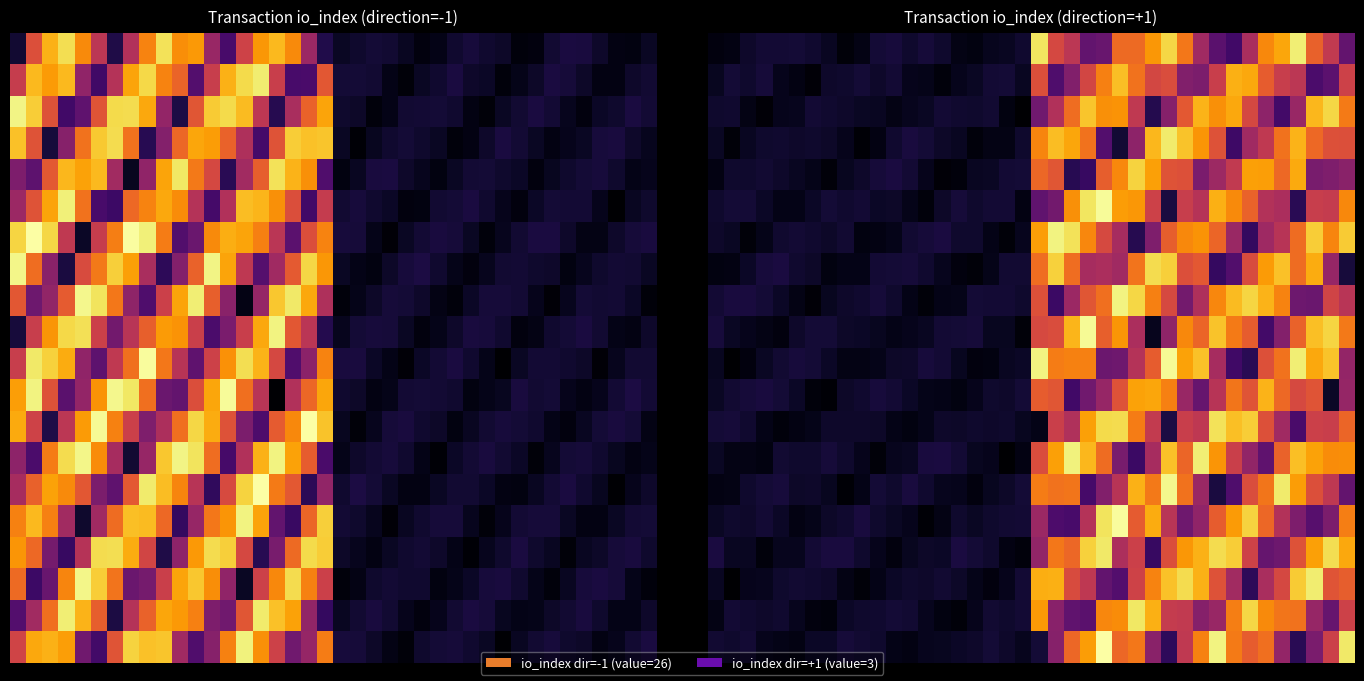

What is the maximum value shown in the chart?

38.8